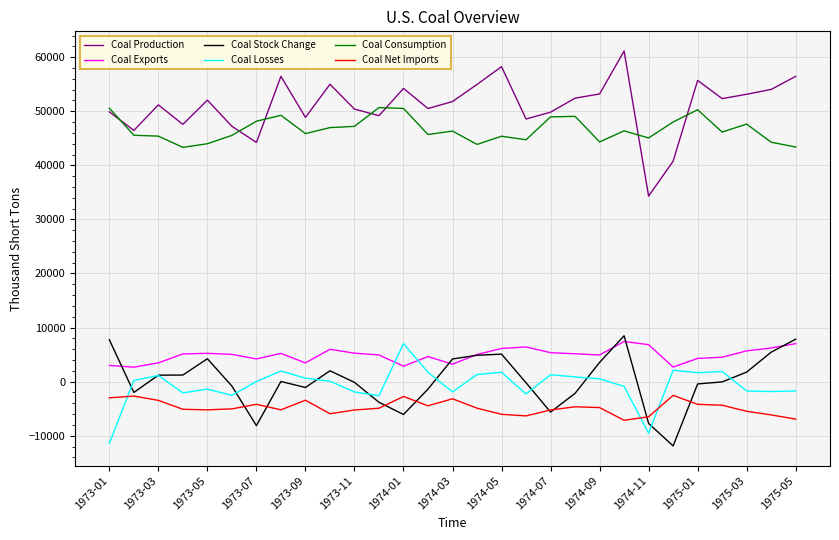

Does the chart have visible grid lines?

Yes